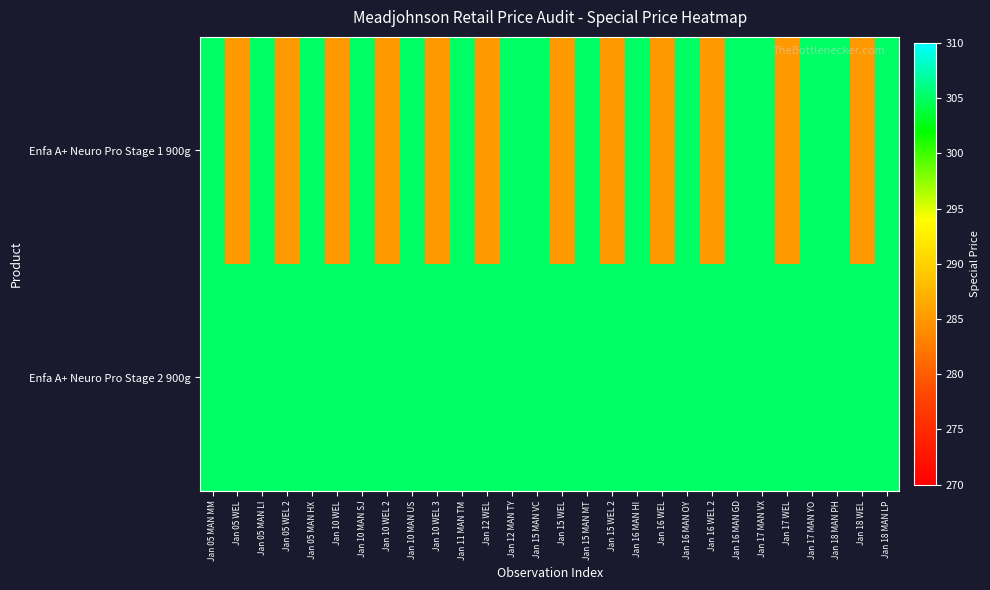

Rank the series by their maximum value, from lowest to highest.

Enfa A+ Neuro Pro Stage 1 900g, Enfa A+ Neuro Pro Stage 2 900g